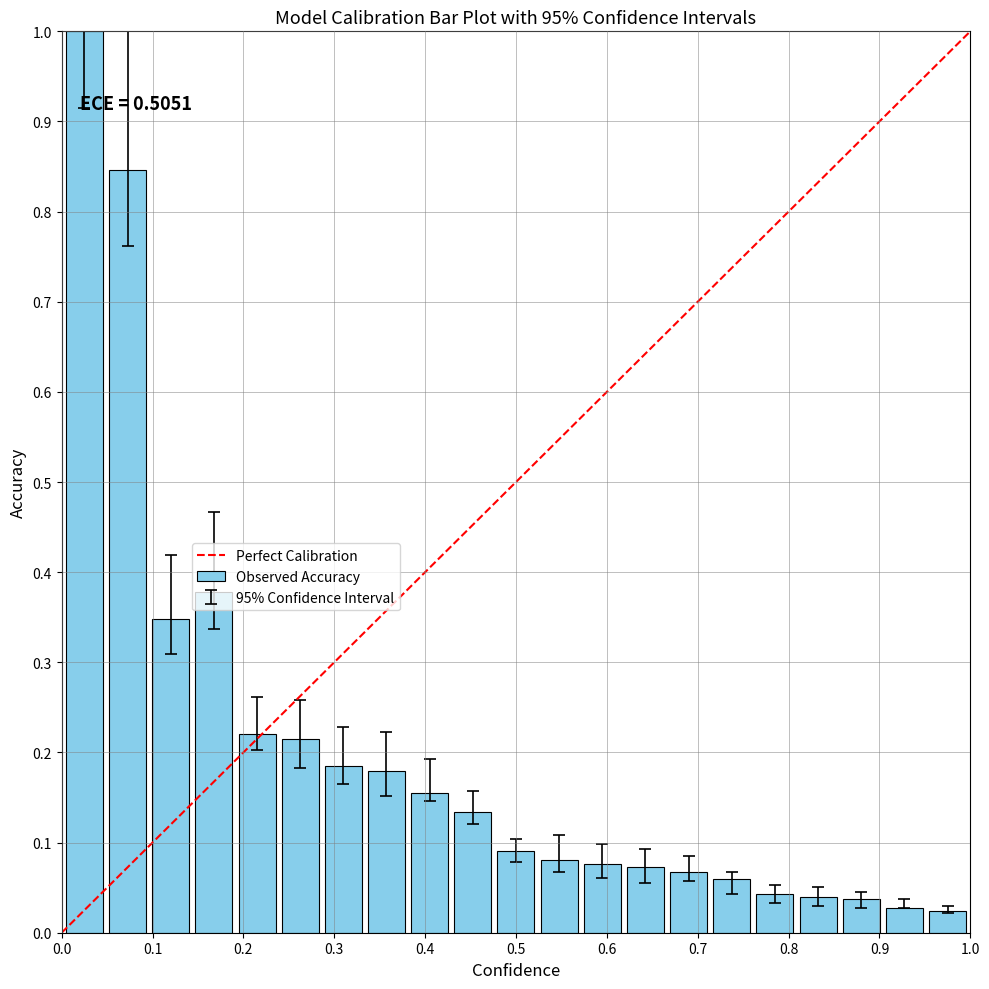

What is the difference between the maximum and minimum values?

1.0